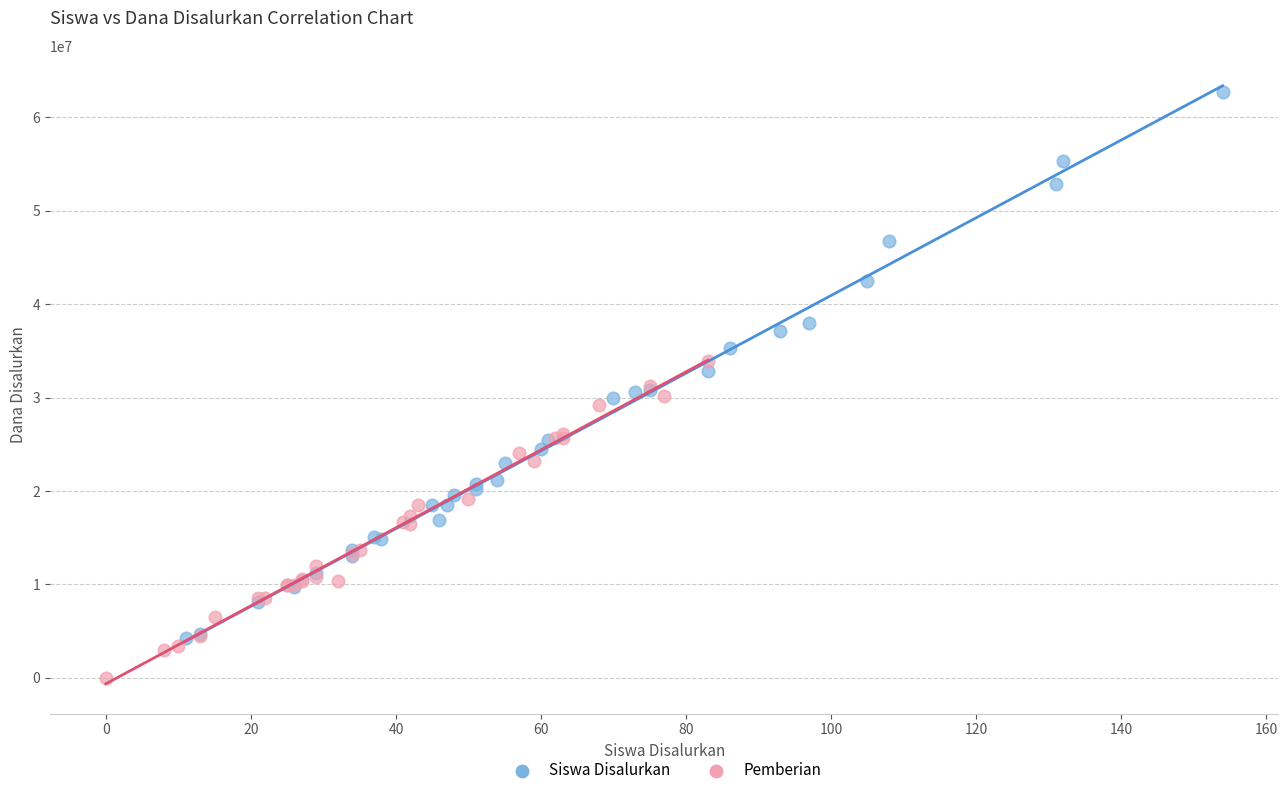

Which series contains the lowest Y value?

Pemberian